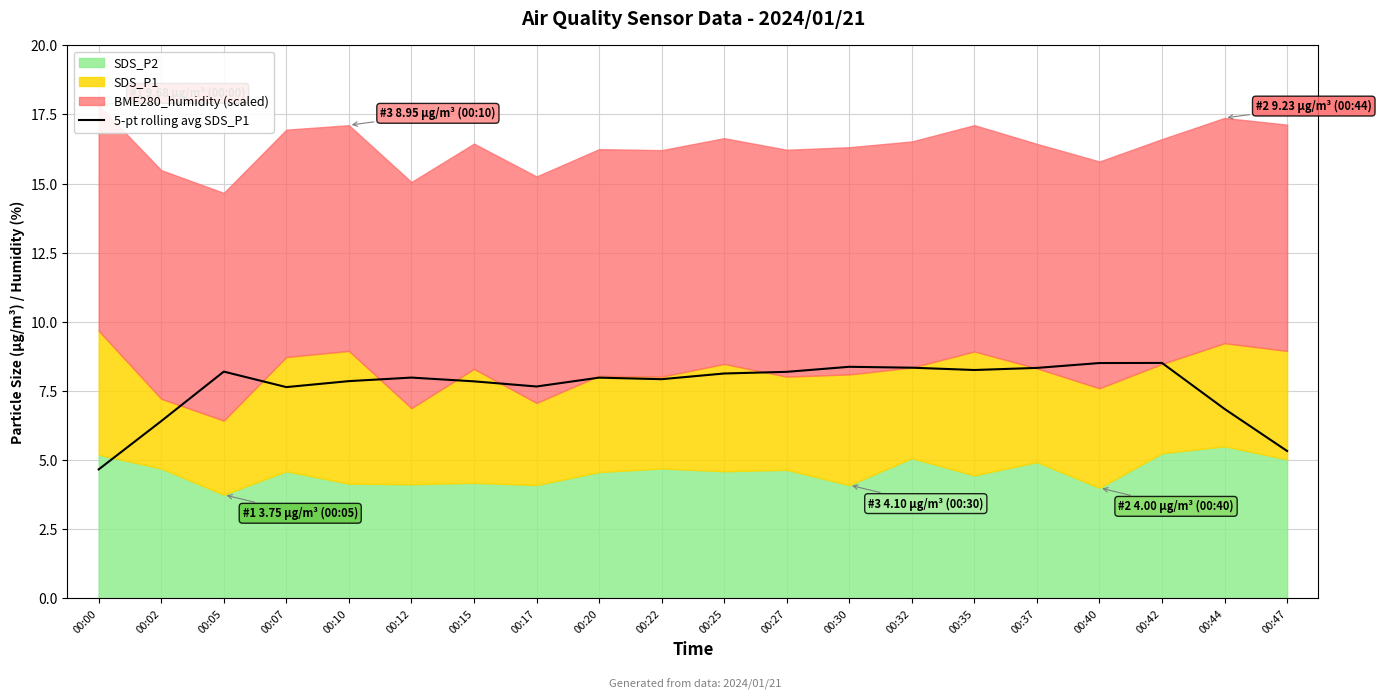

The value of 5-pt rolling avg SDS_P1 at 00:15 is 7.9. True or false?

True